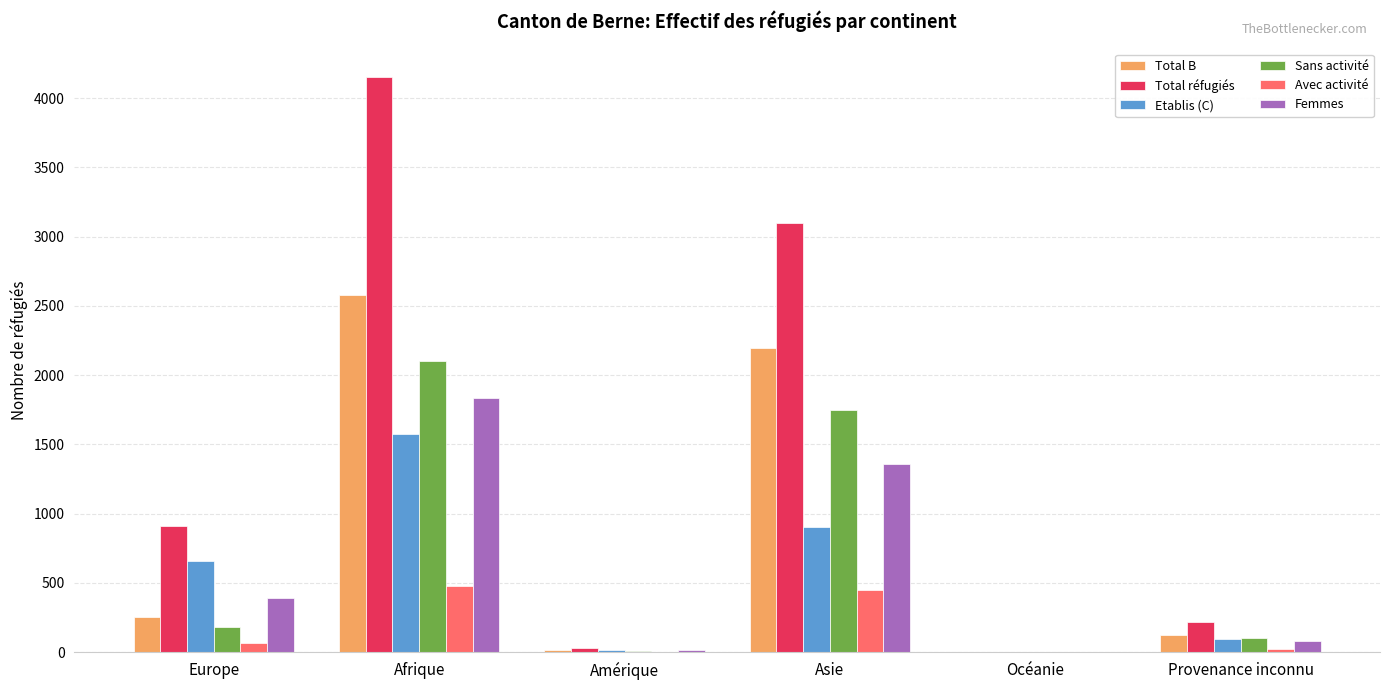

Where is Total B nearest to the value 1289?

Asie